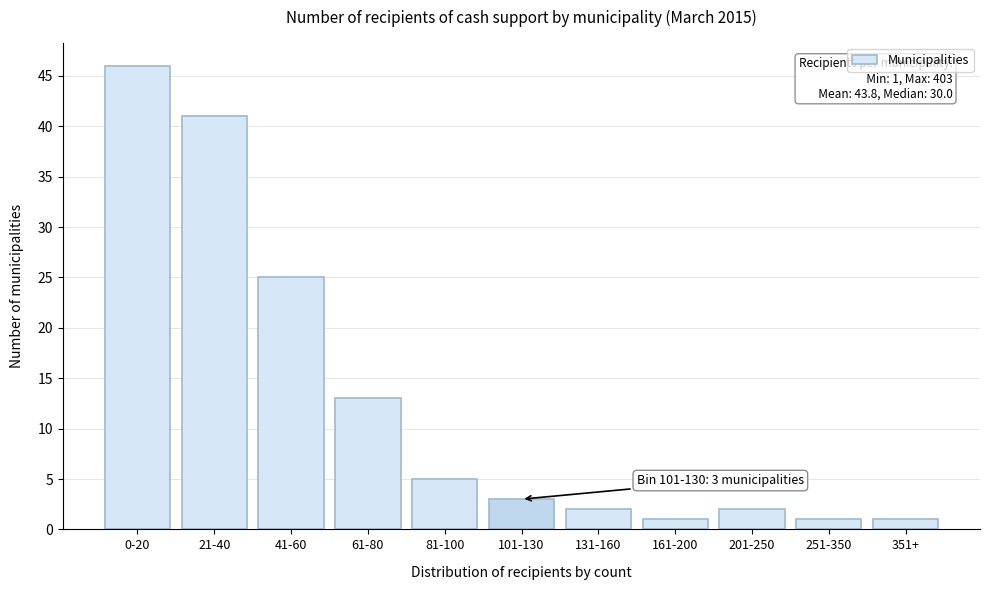

Reading left to right, extract all data points from this chart.

46	41	25	13	5	3	2	1	2	1	1